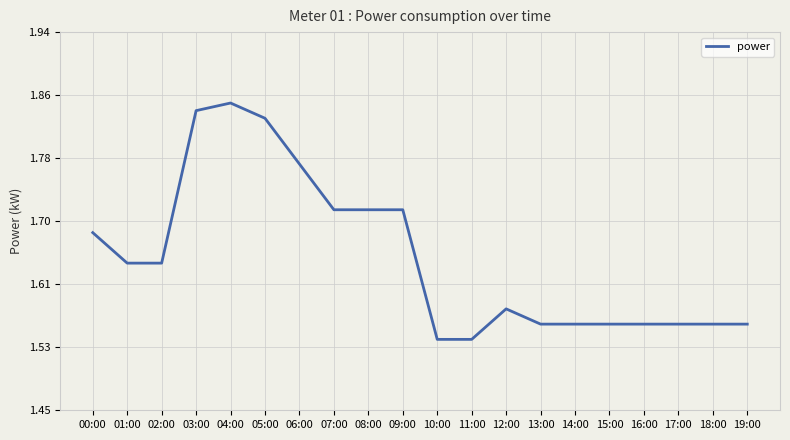

Rank the categories by value from highest to lowest.

04:00, 03:00, 05:00, 06:00, 07:00, 08:00, 09:00, 00:00, 01:00, 02:00, 12:00, 13:00, 14:00, 15:00, 16:00, 17:00, 18:00, 19:00, 10:00, 11:00